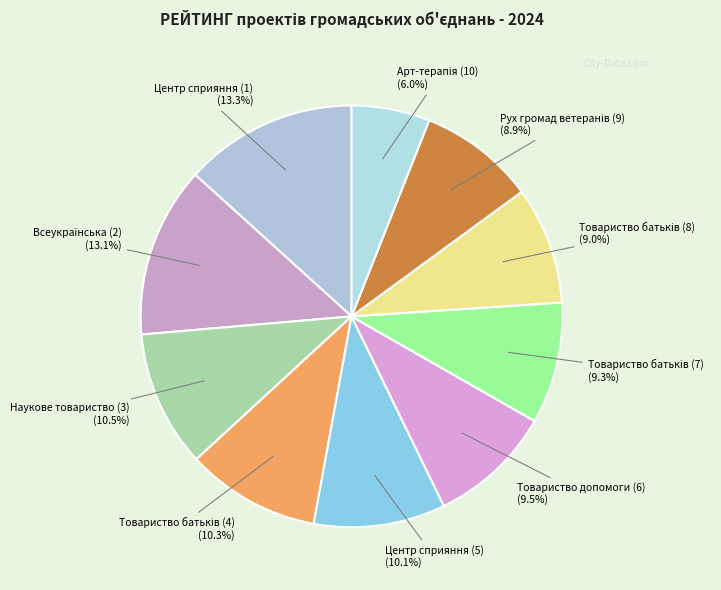

What percentage is the Центр сприяння (1) slice, to the nearest percent?

13%